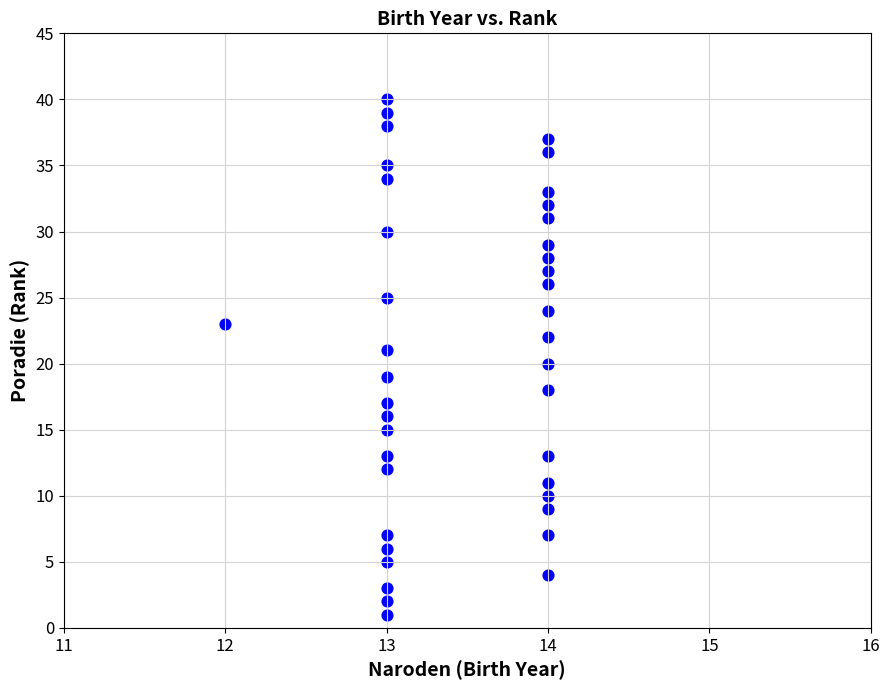

What is the range of Y values (max minus min)?

39